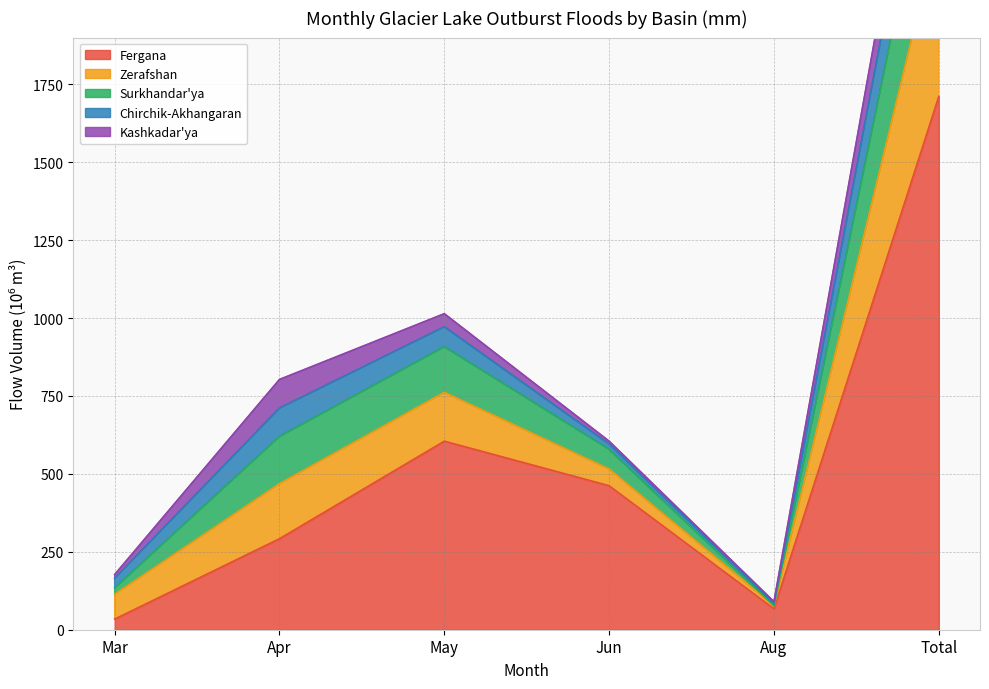

At which category is the sum across all series the highest?

Total